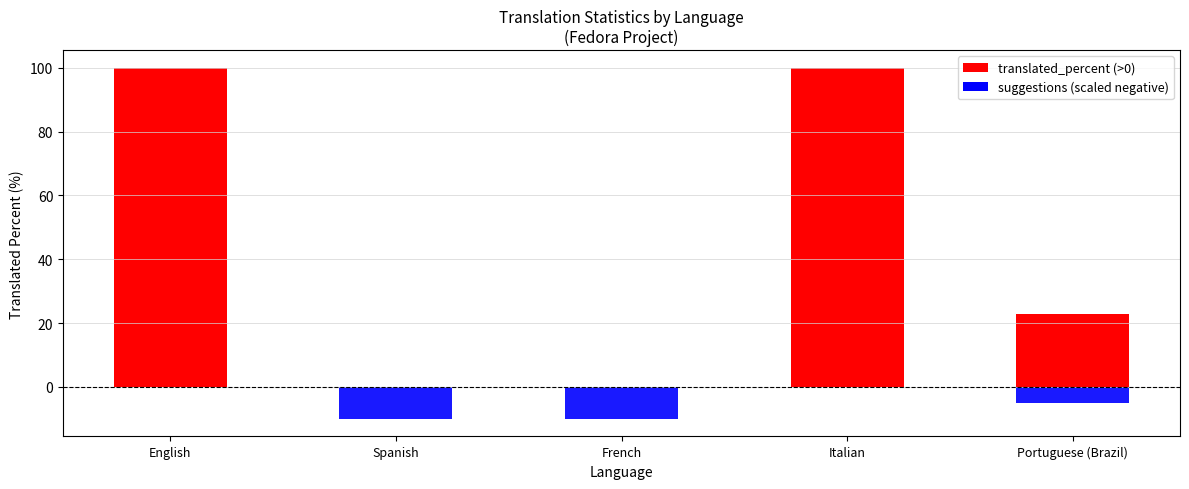

Where does the suggestions series first go above -5?

English